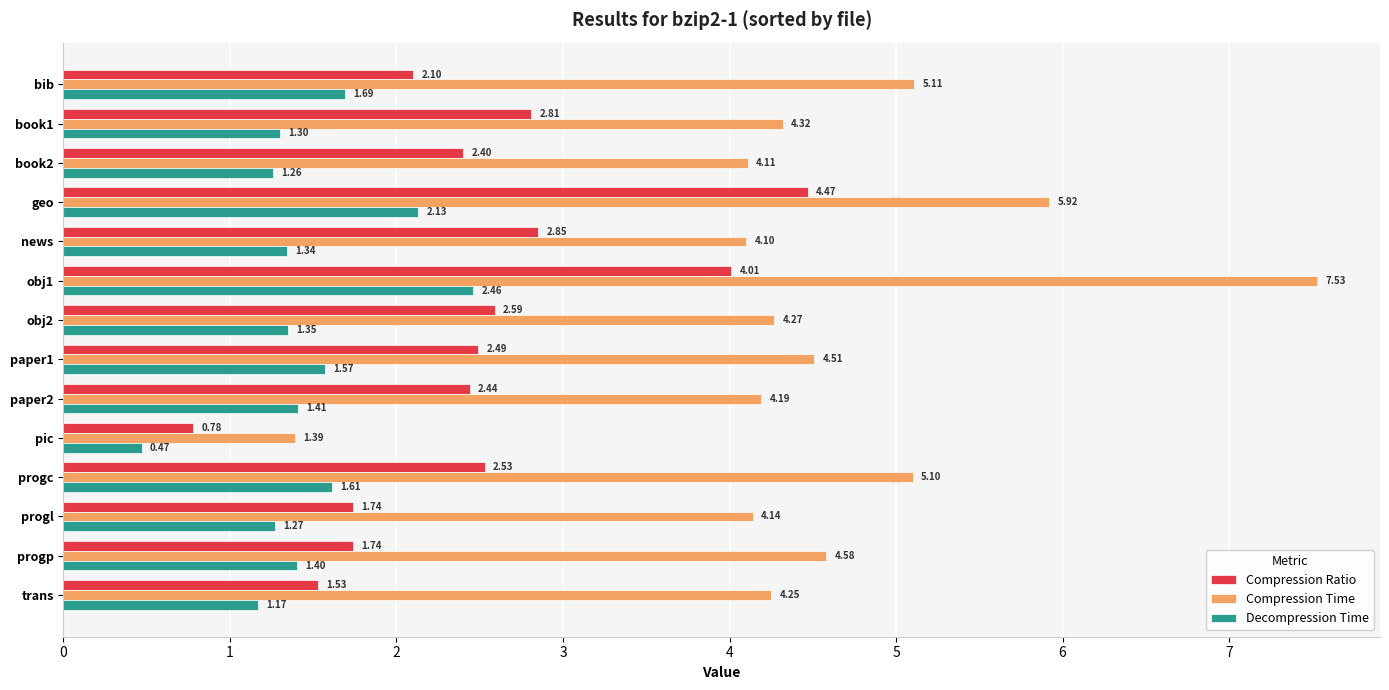

Rank the series by their average value, from lowest to highest.

Decompression Time, Compression Ratio, Compression Time